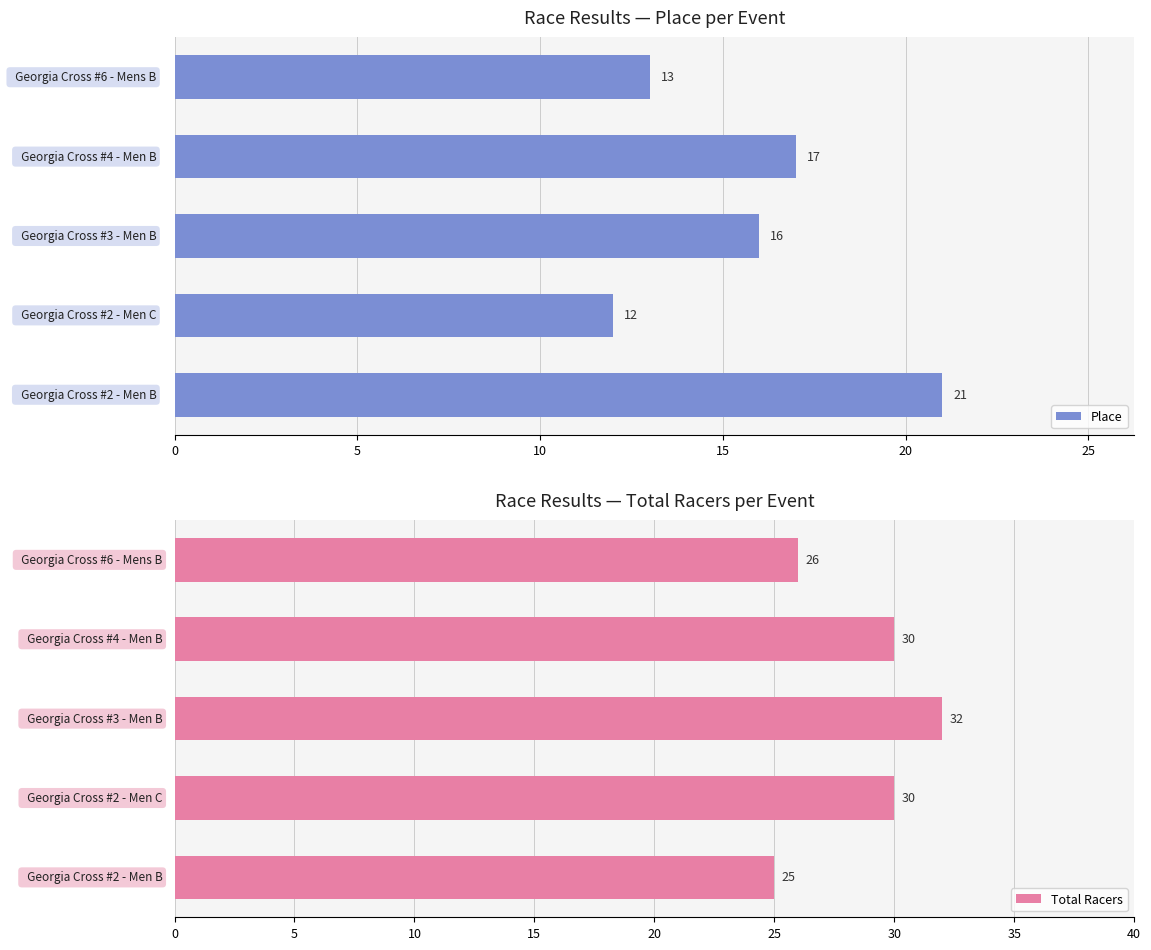

Which series has the largest range (max minus min)?

Place